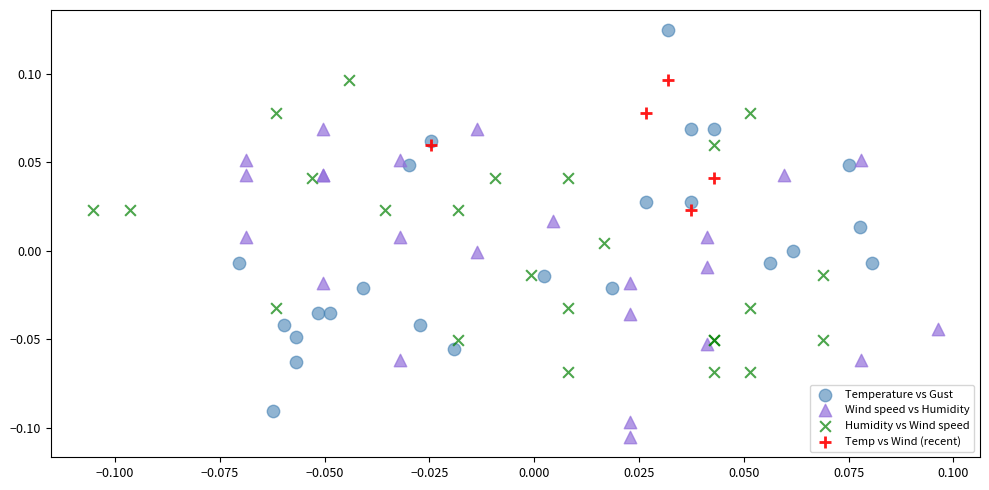

What are all the series names shown in the legend?

Temperature vs Gust, Wind speed vs Humidity, Humidity vs Wind speed, Temp vs Wind (recent)